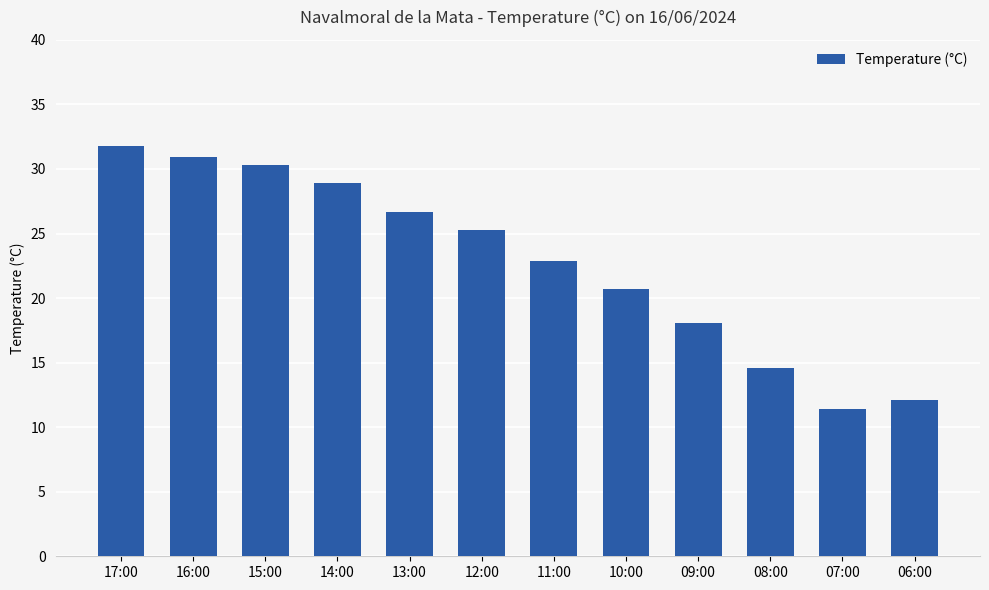

What is the label of the 3rd bar from the left?

15:00